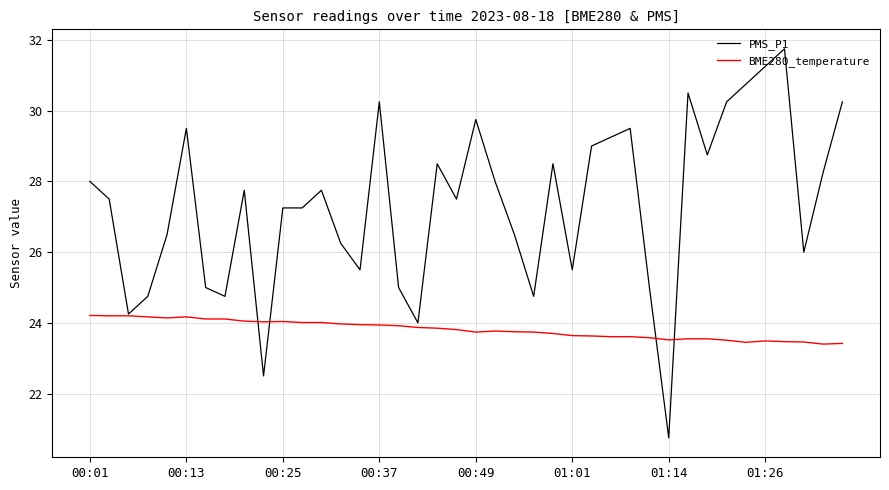

What is the maximum value shown in the chart?

31.8